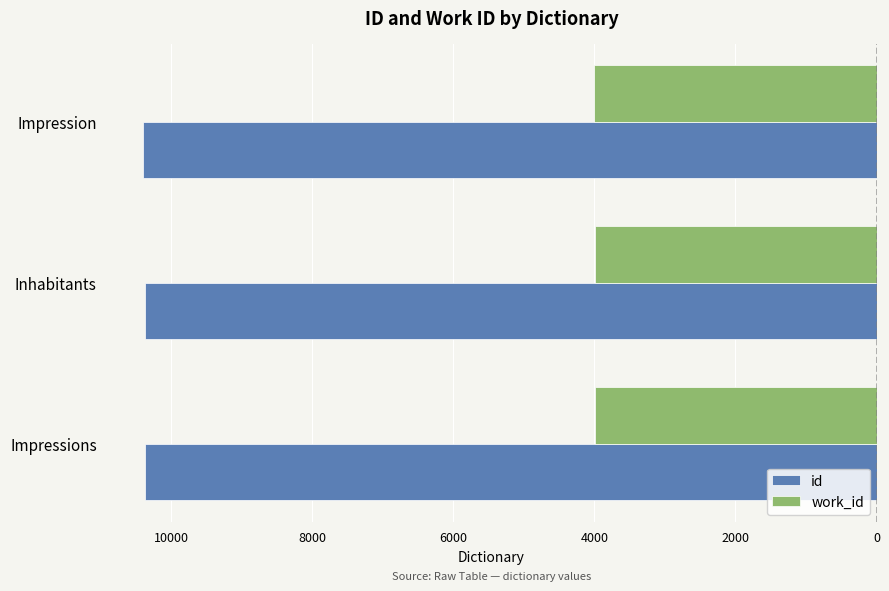

What are all the series names shown in the legend?

id, work_id